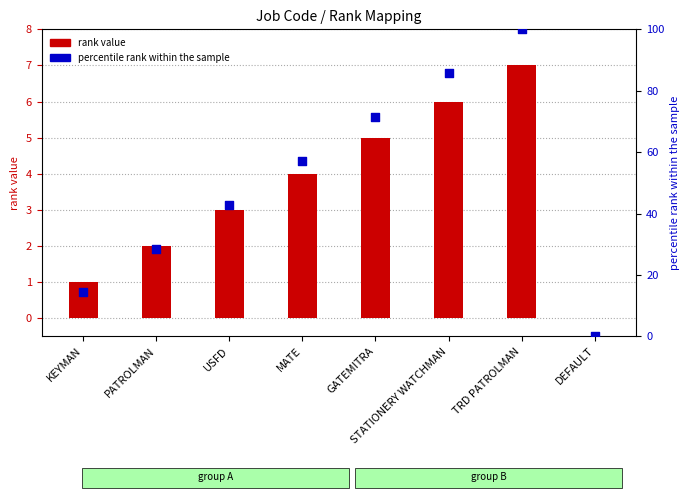

Is the value of rank value at KEYMAN greater than the value of percentile rank within the sample at STATIONERY WATCHMAN?

No